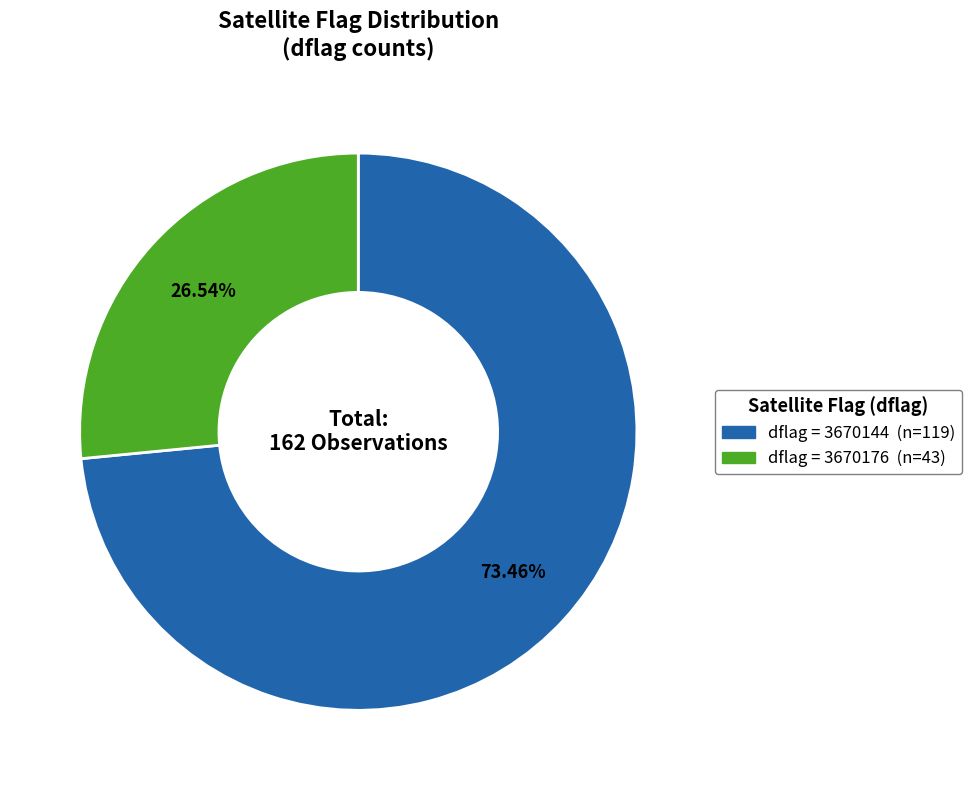

Is there a majority slice in this chart?

Yes